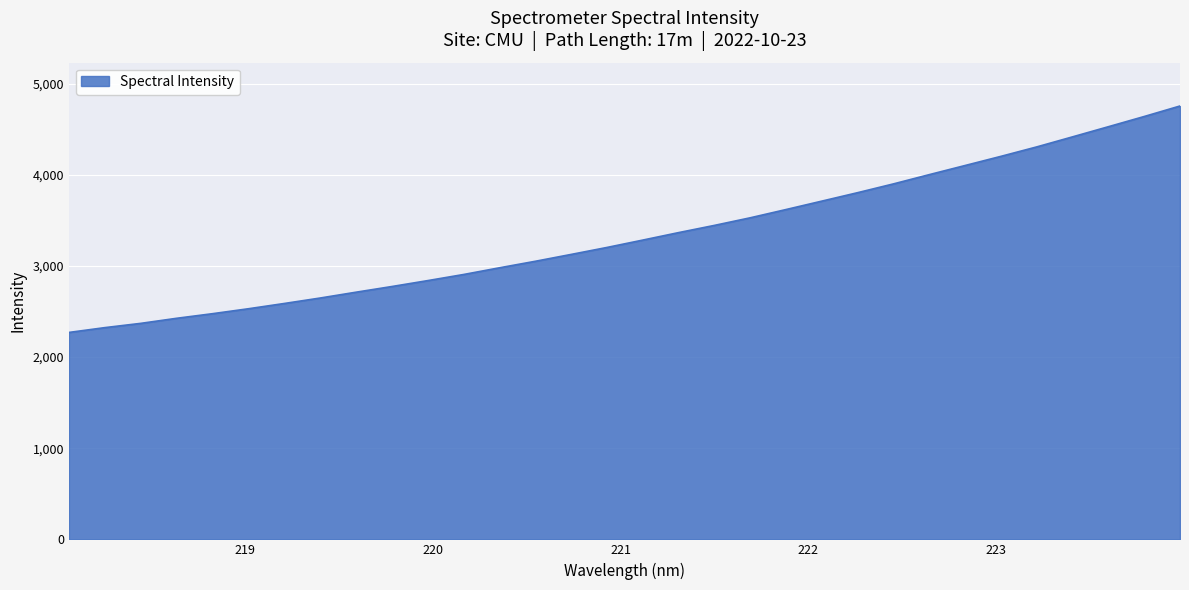

What is the difference between the maximum and minimum values?

2484.3